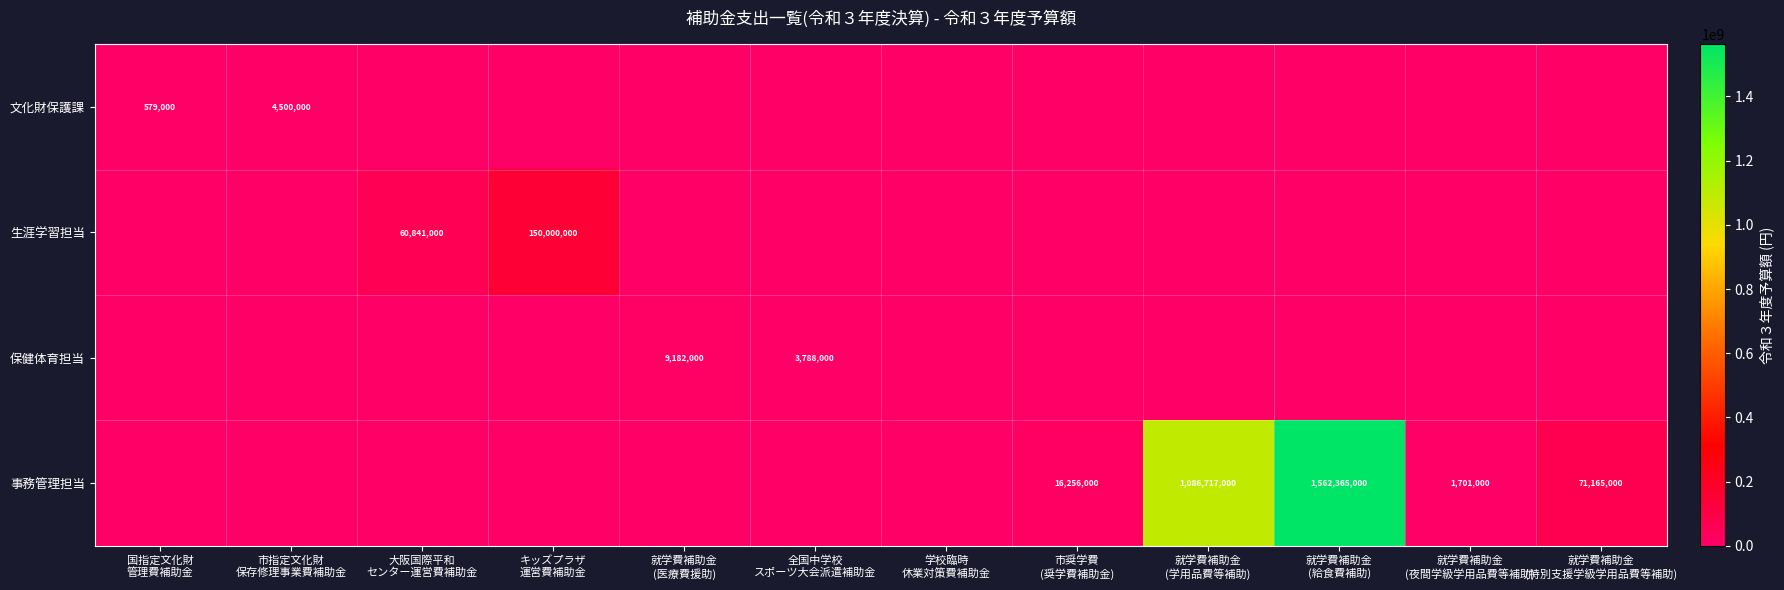

Which series has the widest spread of values?

事務管理担当